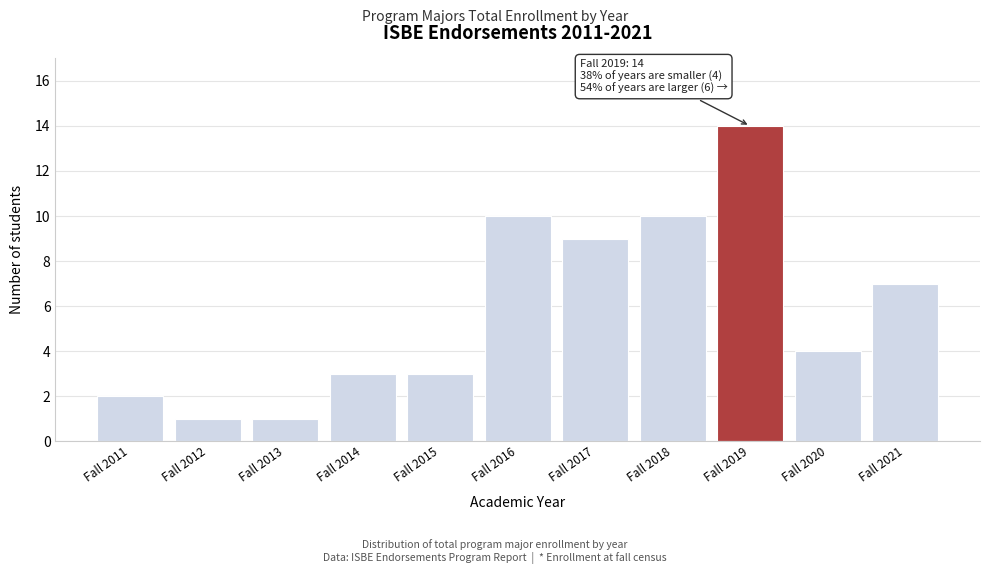

Reading left to right, extract all data points from this chart.

Fall 2011=2	Fall 2012=1	Fall 2013=1	Fall 2014=3	Fall 2015=3	Fall 2016=10	Fall 2017=9	Fall 2018=10	Fall 2019=14	Fall 2020=4	Fall 2021=7